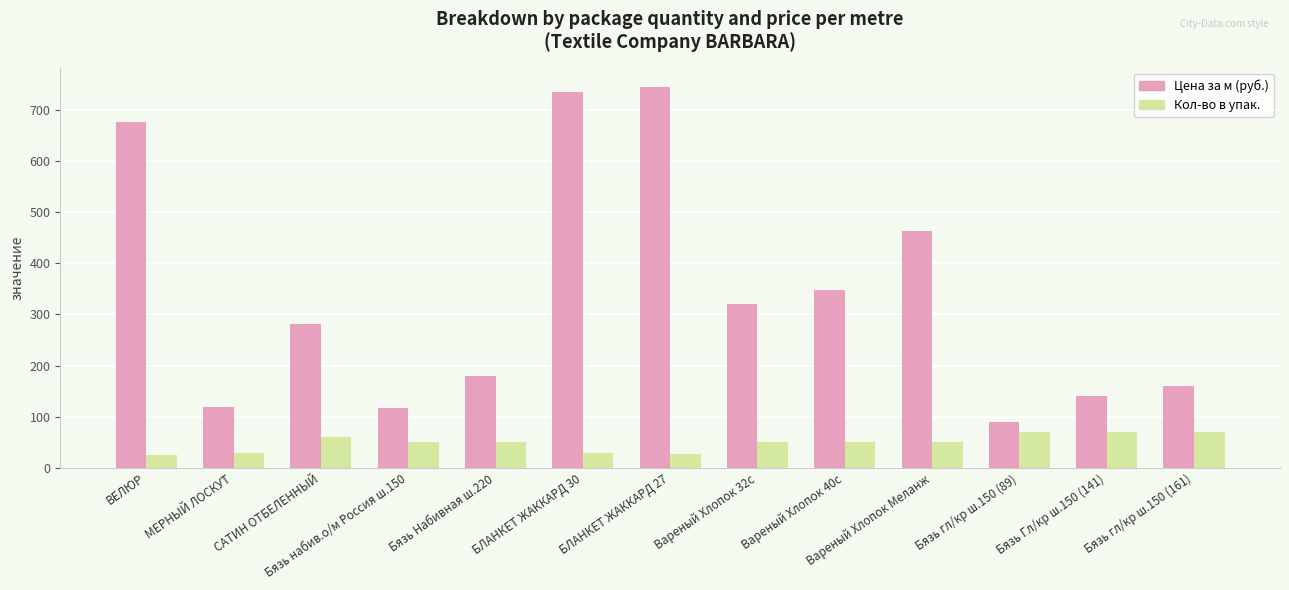

What is the difference between the maximum and minimum values in the Цена за м (руб.) series?

656